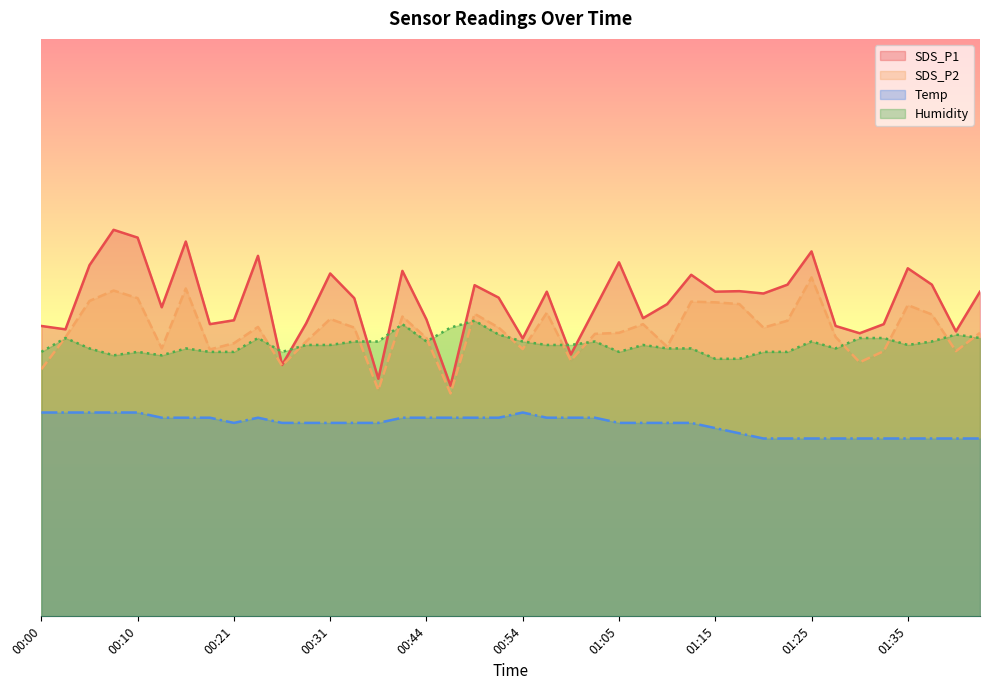

What is the sum of all SDS_P2 values?

988.9